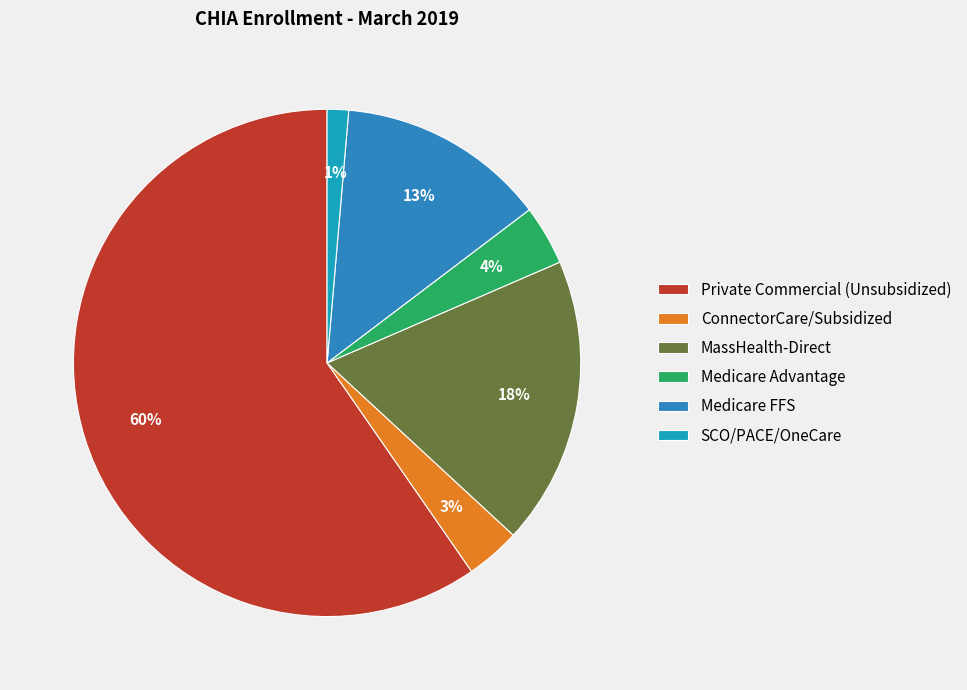

True or false: ConnectorCare/Subsidized accounts for 11% of the total.

False